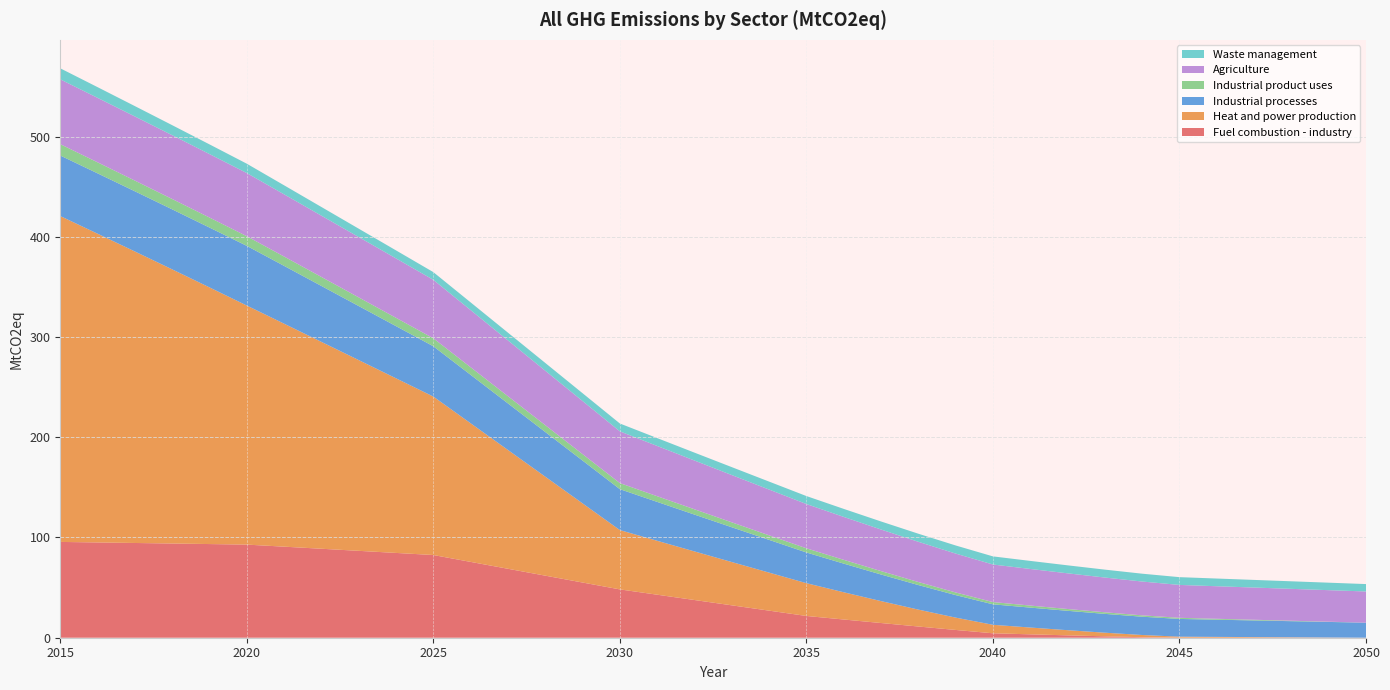

Reading right to left, list all the values displayed in this chart.

Fuel combustion - industry: 2050=0.0	2049=0.0	2048=0.0	2047=0.1	2046=0.1	2045=0.1	2044=0.5	2043=1.4	2042=2.4	2041=3.4	2040=4.4	2039=7.8	2038=11.2	2037=14.7	2036=18.2	2035=21.7	2034=27.0	2033=32.3	2032=37.6	2031=42.9	2030=48.2	2029=55.1	2028=61.9	2027=68.8	2026=75.7	2025=82.5	2024=84.6	2023=86.7	2022=88.8	2021=90.8	2020=92.9	2019=93.5	2018=94.0	2017=94.5	2016=95.1	2015=95.6
Heat and power production: 2050=0.0	2049=0.2	2048=0.4	2047=0.6	2046=0.7	2045=0.9	2044=2.2	2043=3.6	2042=5.2	2041=6.8	2040=8.5	2039=12.3	2038=16.9	2037=21.9	2036=27.2	2035=32.7	2034=37.9	2033=43.2	2032=48.5	2031=53.8	2030=59.2	2029=79.0	2028=98.8	2027=118.5	2026=138.3	2025=158.1	2024=174.2	2023=190.3	2022=206.4	2021=222.5	2020=238.5	2019=256.1	2018=273.5	2017=290.8	2016=308.0	2015=325.1
Industrial processes: 2050=15.0	2049=15.5	2048=16.1	2047=16.6	2046=17.2	2045=17.7	2044=18.2	2043=18.8	2042=19.3	2041=19.9	2040=20.4	2039=22.5	2038=24.5	2037=26.5	2036=28.6	2035=30.6	2034=32.7	2033=34.7	2032=36.8	2031=38.8	2030=40.8	2029=42.7	2028=44.6	2027=46.4	2026=48.3	2025=50.2	2024=52.1	2023=53.9	2022=55.8	2021=57.7	2020=59.5	2019=59.7	2018=59.9	2017=60.1	2016=60.2	2015=60.4
Industrial product uses: 2050=0.0	2049=0.2	2048=0.5	2047=0.7	2046=0.9	2045=1.1	2044=1.4	2043=1.6	2042=1.8	2041=2.0	2040=2.3	2039=2.6	2038=3.0	2037=3.4	2036=3.8	2035=4.2	2034=4.5	2033=4.9	2032=5.3	2031=5.7	2030=6.1	2029=6.4	2028=6.8	2027=7.2	2026=7.6	2025=8.0	2024=8.3	2023=8.6	2022=9.0	2021=9.3	2020=9.6	2019=10.0	2018=10.3	2017=10.7	2016=11.0	2015=11.3
Agriculture: 2050=31.1	2049=31.5	2048=31.8	2047=32.1	2046=32.5	2045=32.8	2044=33.7	2043=34.7	2042=35.6	2041=36.5	2040=37.4	2039=38.8	2038=40.1	2037=41.5	2036=42.8	2035=44.2	2034=45.7	2033=47.2	2032=48.6	2031=50.1	2030=51.6	2029=53.0	2028=54.3	2027=55.7	2026=57.0	2025=58.3	2024=59.3	2023=60.2	2022=61.1	2021=62.1	2020=63.0	2019=63.3	2018=63.7	2017=64.0	2016=64.3	2015=64.7
Waste management: 2050=7.4	2049=7.5	2048=7.5	2047=7.6	2046=7.7	2045=7.8	2044=7.8	2043=7.9	2042=8.0	2041=8.0	2040=8.1	2039=8.1	2038=8.1	2037=8.0	2036=8.0	2035=8.0	2034=7.9	2033=7.9	2032=7.9	2031=7.8	2030=7.8	2029=7.8	2028=7.8	2027=7.7	2026=7.7	2025=7.7	2024=8.0	2023=8.3	2022=8.7	2021=9.0	2020=9.3	2019=9.7	2018=10.0	2017=10.3	2016=10.7	2015=11.0